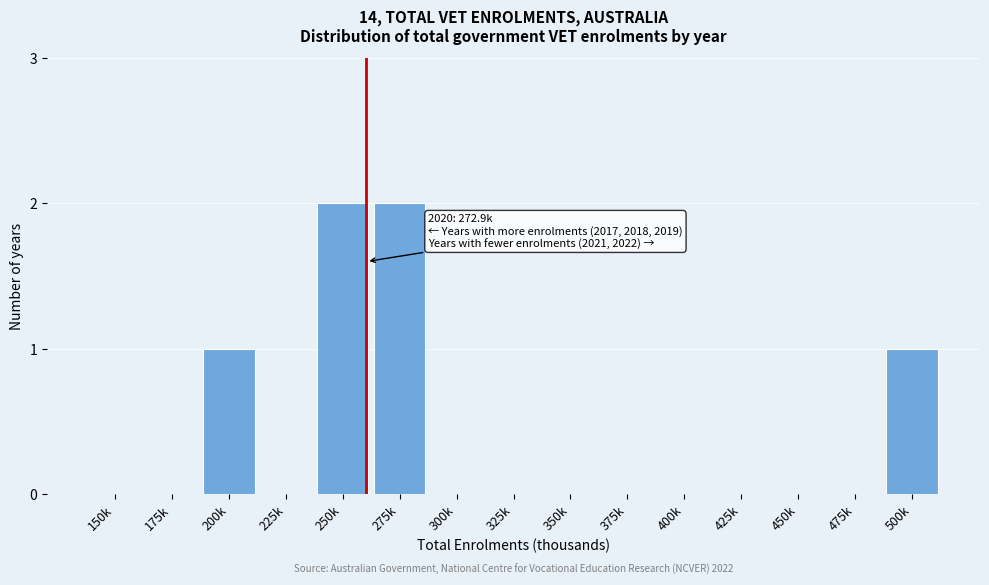

Reading left to right, extract all data points from this chart.

150k=0	175k=0	200k=1	225k=0	250k=2	275k=2	300k=0	325k=0	350k=0	375k=0	400k=0	425k=0	450k=0	475k=0	500k=1